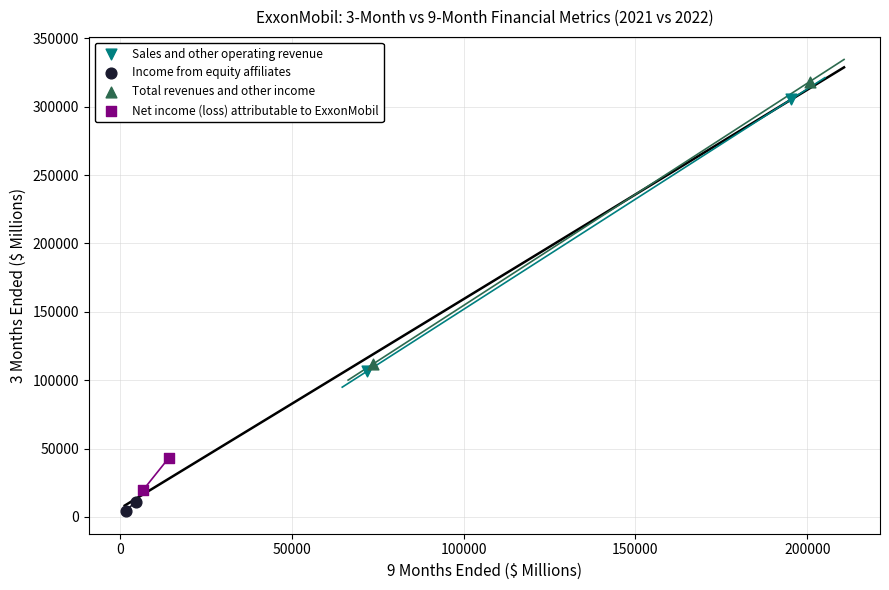

Which series contains the highest Y value?

Total revenues and other income